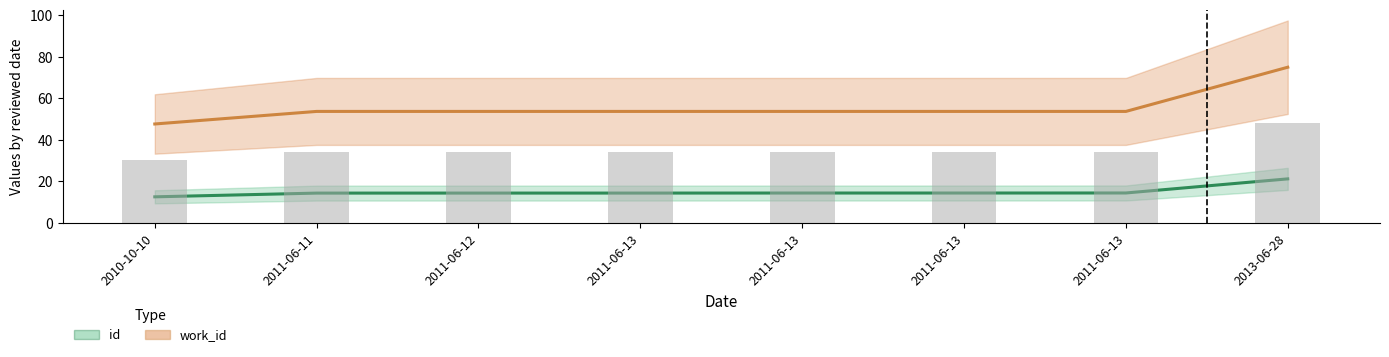

List the series in order of their overall mean, lowest first.

id, work_id